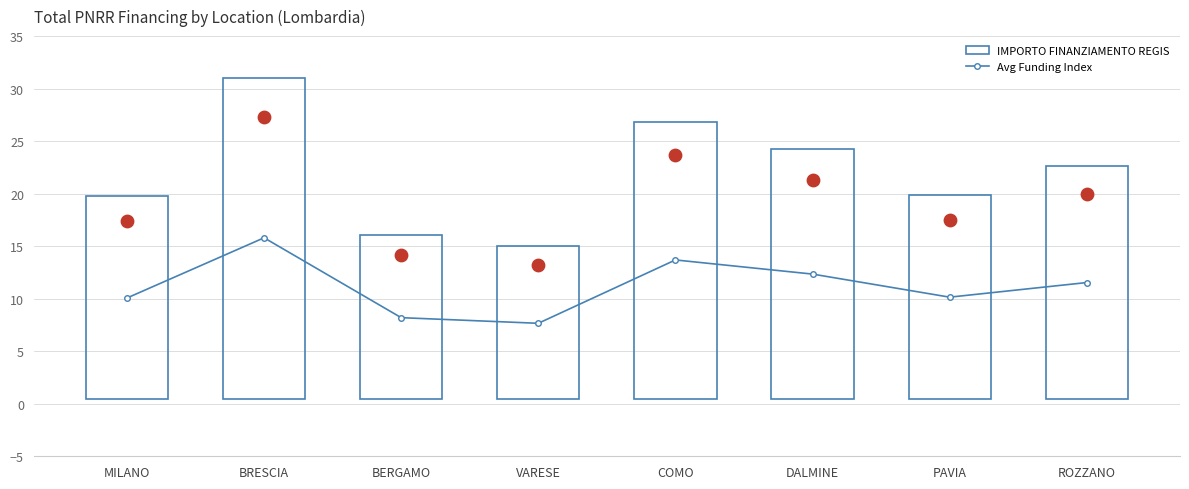

What is the change in value from VARESE to ROZZANO?

+3.9